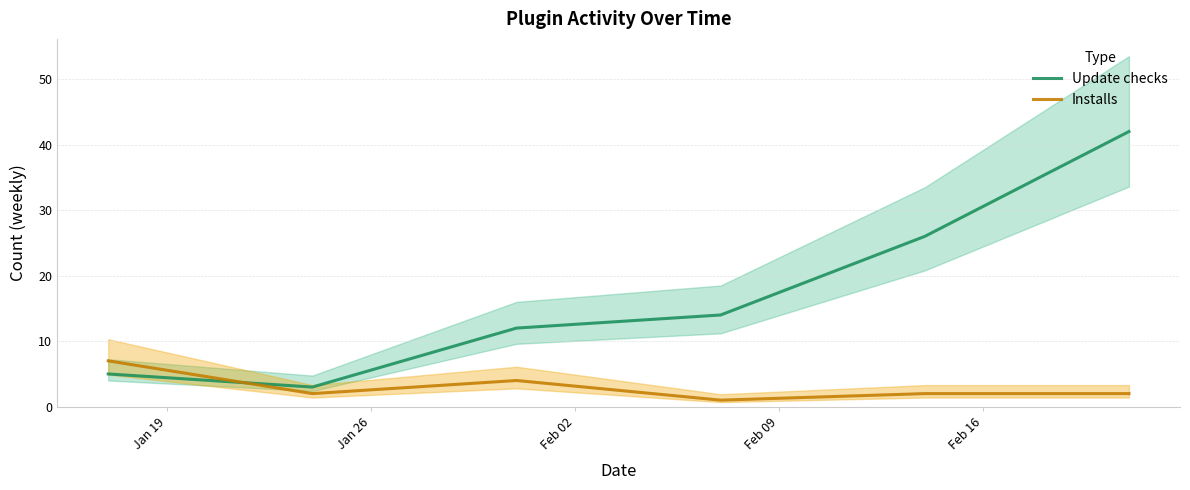

Does the chart have visible grid lines?

Yes